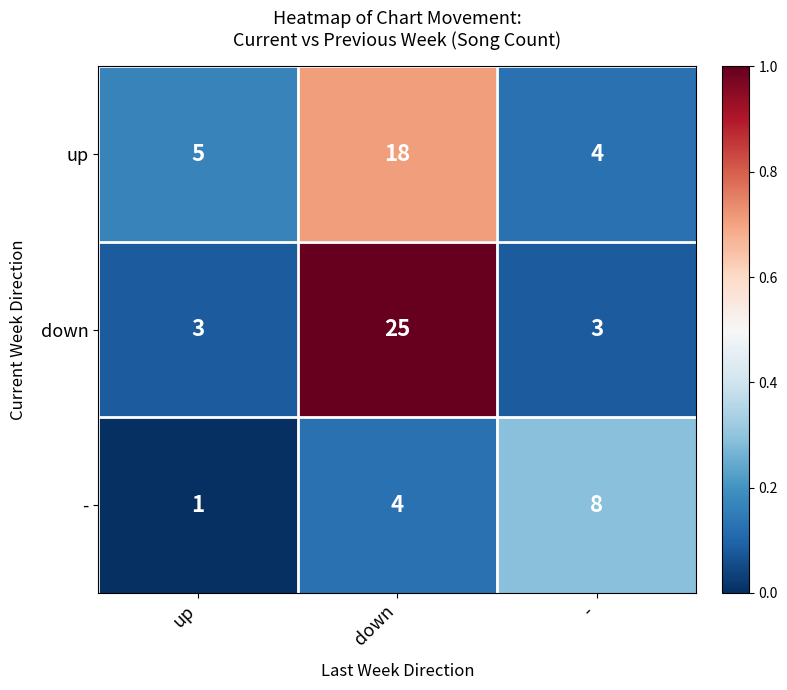

What is the maximum value shown in the chart?

25